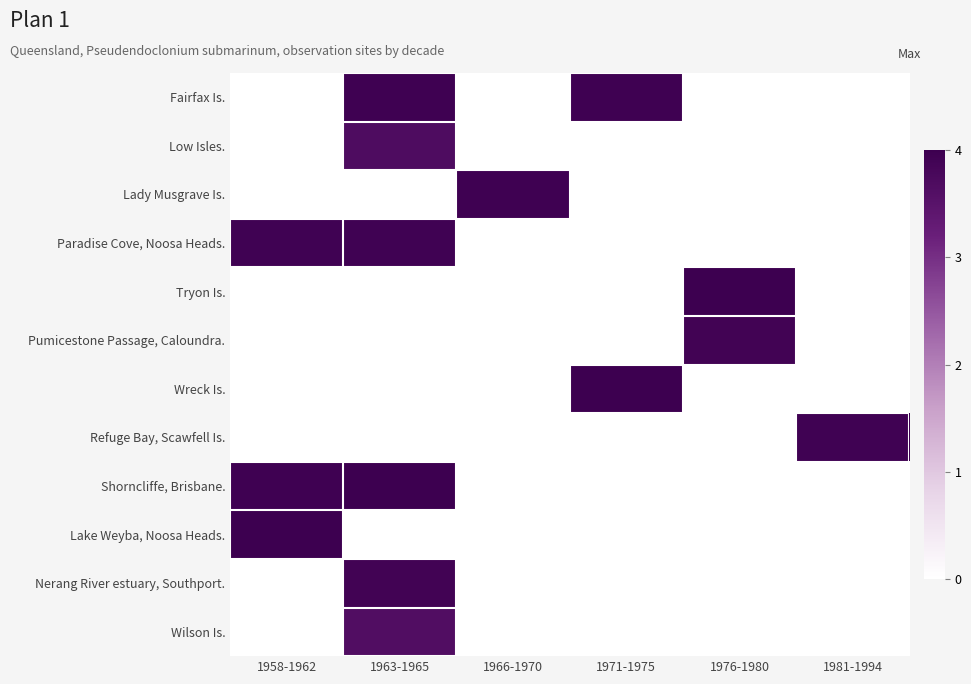

Reading right to left, transcribe all the data shown in this chart.

Fairfax Is.: 1981-1994=0.0	1976-1980=0.0	1971-1975=3.9	1966-1970=0.0	1963-1965=3.9	1958-1962=0.0
Low Isles.: 1981-1994=0.0	1976-1980=0.0	1971-1975=0.0	1966-1970=0.0	1963-1965=3.7	1958-1962=0.0
Lady Musgrave Is.: 1981-1994=0.0	1976-1980=0.0	1971-1975=0.0	1966-1970=4.0	1963-1965=0.0	1958-1962=0.0
Paradise Cove, Noosa Heads.: 1981-1994=0.0	1976-1980=0.0	1971-1975=0.0	1966-1970=0.0	1963-1965=3.9	1958-1962=3.9
Tryon Is.: 1981-1994=0.0	1976-1980=4.0	1971-1975=0.0	1966-1970=0.0	1963-1965=0.0	1958-1962=0.0
Pumicestone Passage, Caloundra.: 1981-1994=0.0	1976-1980=3.9	1971-1975=0.0	1966-1970=0.0	1963-1965=0.0	1958-1962=0.0
Wreck Is.: 1981-1994=0.0	1976-1980=0.0	1971-1975=4.0	1966-1970=0.0	1963-1965=0.0	1958-1962=0.0
Refuge Bay, Scawfell Is.: 1981-1994=3.9	1976-1980=0.0	1971-1975=0.0	1966-1970=0.0	1963-1965=0.0	1958-1962=0.0
Shorncliffe, Brisbane.: 1981-1994=0.0	1976-1980=0.0	1971-1975=0.0	1966-1970=0.0	1963-1965=4.0	1958-1962=3.9
Lake Weyba, Noosa Heads.: 1981-1994=0.0	1976-1980=0.0	1971-1975=0.0	1966-1970=0.0	1963-1965=0.0	1958-1962=4.0
Nerang River estuary, Southport.: 1981-1994=0.0	1976-1980=0.0	1971-1975=0.0	1966-1970=0.0	1963-1965=3.9	1958-1962=0.0
Wilson Is.: 1981-1994=0.0	1976-1980=0.0	1971-1975=0.0	1966-1970=0.0	1963-1965=3.6	1958-1962=0.0